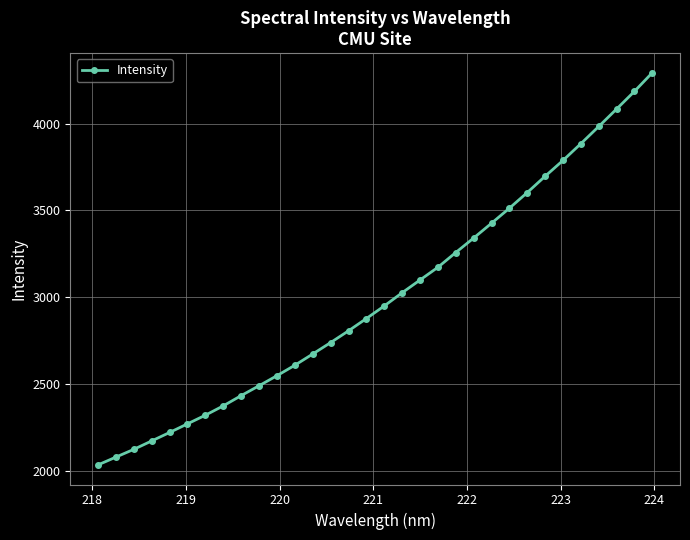

What is the value of the 18th point from the left?

3025.0